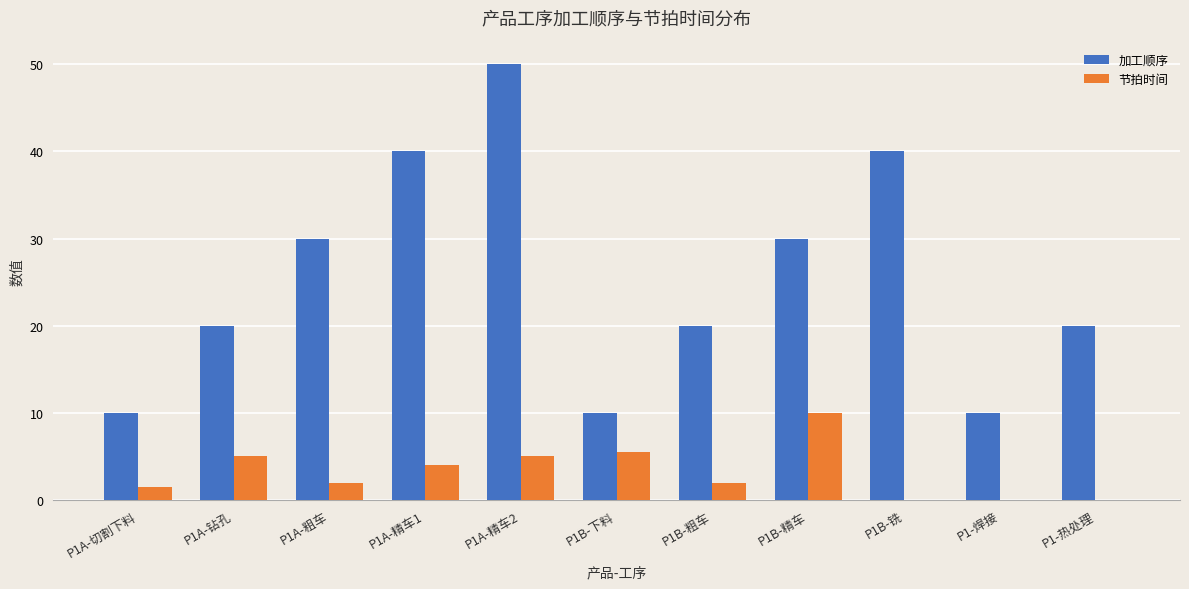

Which series changed the most between P1A-切割下料 and P1A-精车2?

加工顺序